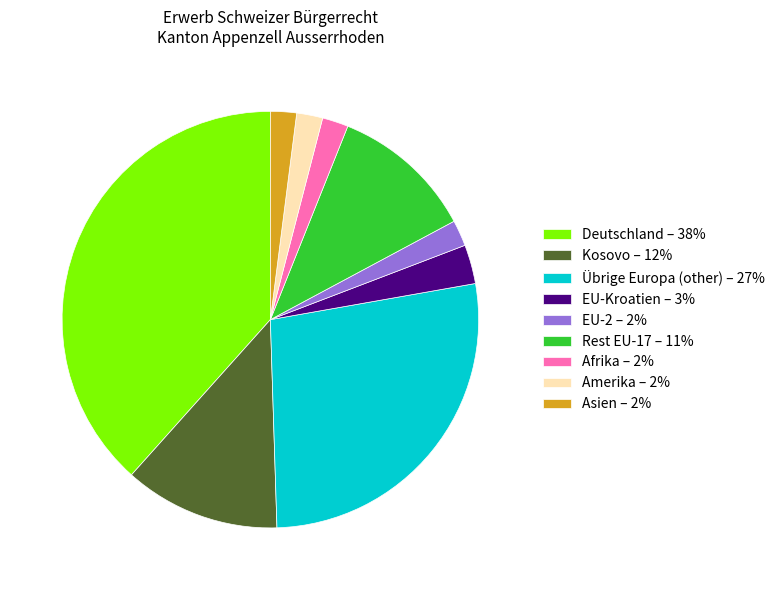

Does EU-Kroatien – 3% account for over 50% of the chart?

No